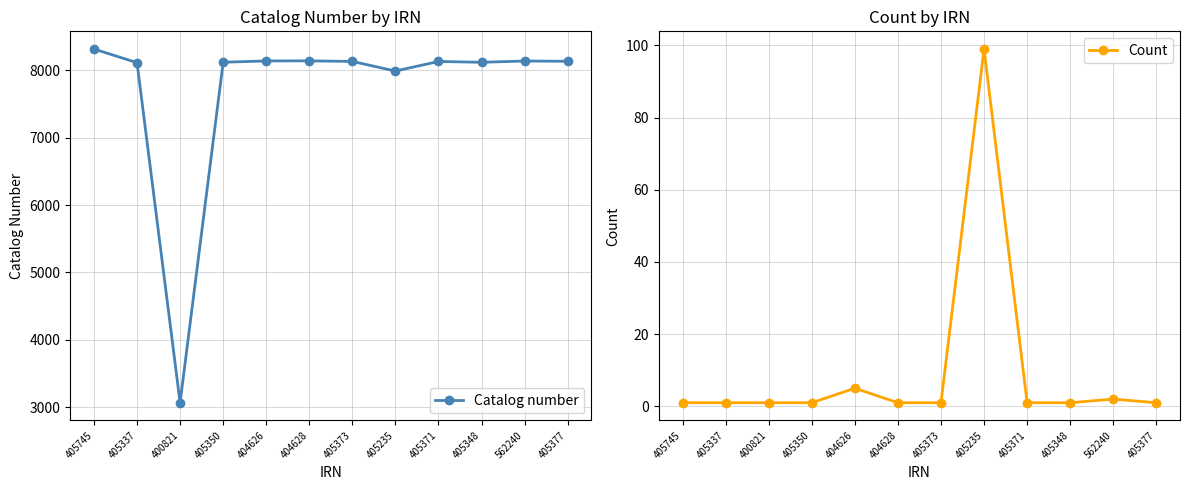

True or false: Catalog number has more than 0 points higher than both neighbors.

True